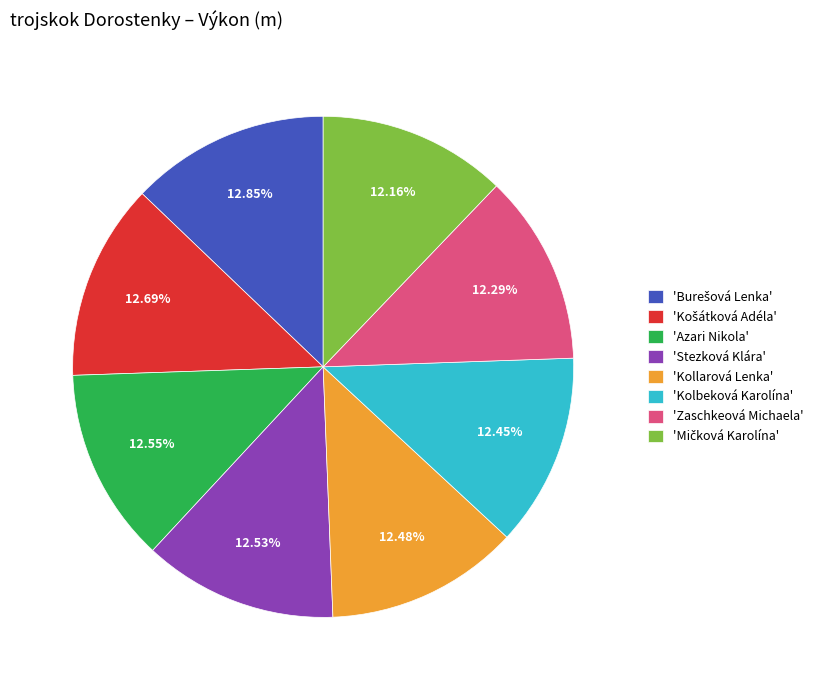

Do 'Zaschkeová Michaela' and 'Kolbeková Karolína' together represent more than half of the pie?

No